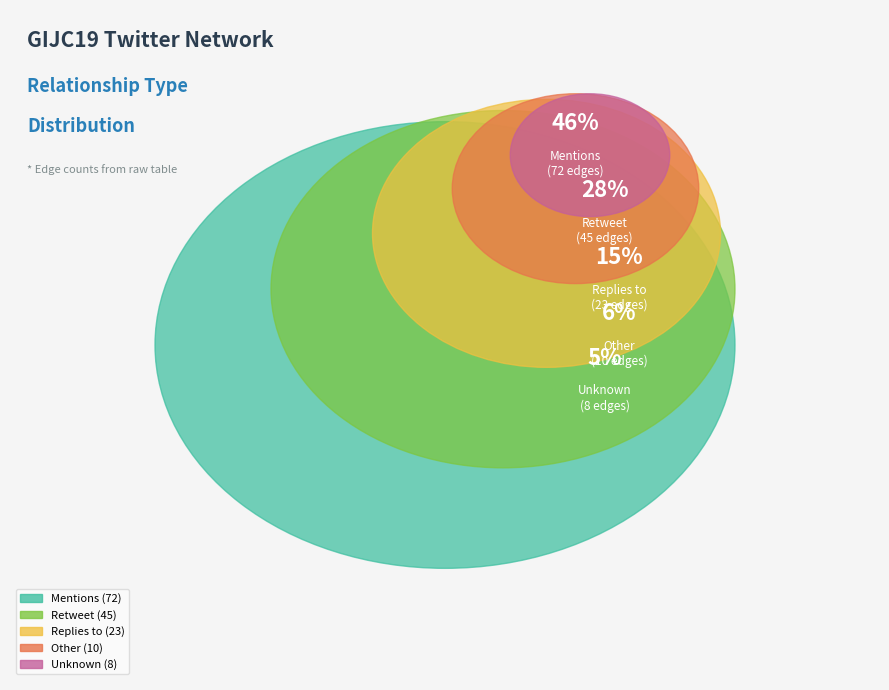

Which category has the biggest portion of the pie?

Mentions